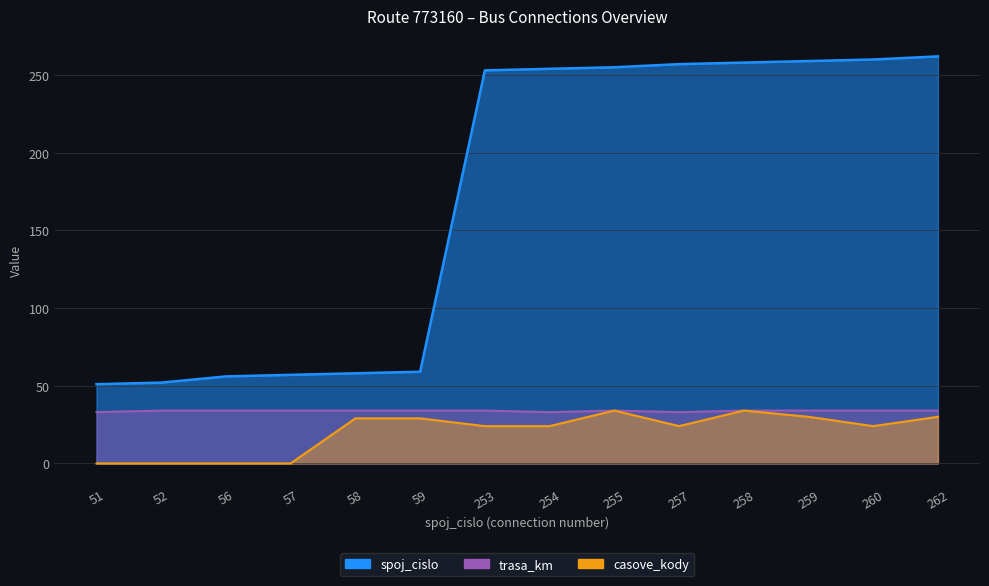

Is the value of trasa_km at 253 greater than the value of casove_kody at 255?

No